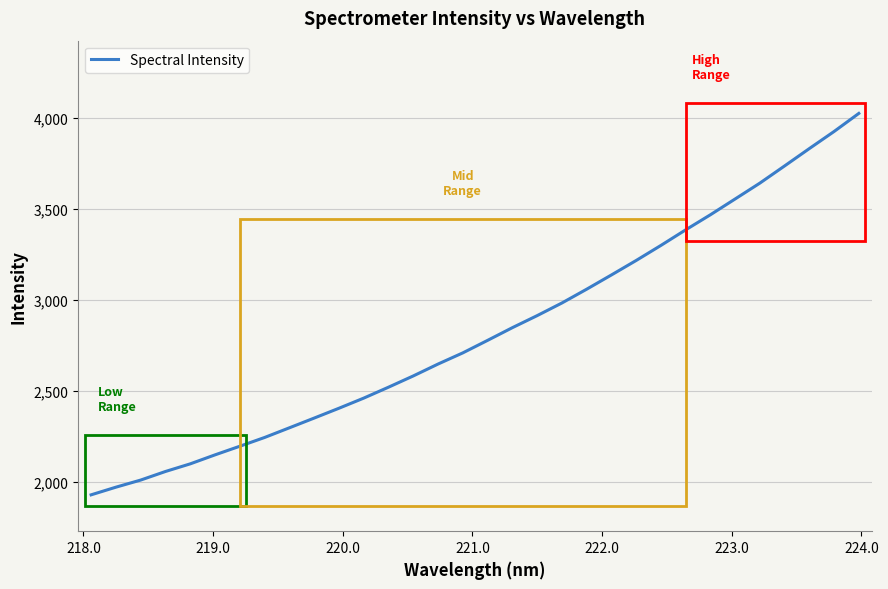

What is the smallest value displayed?

1927.1